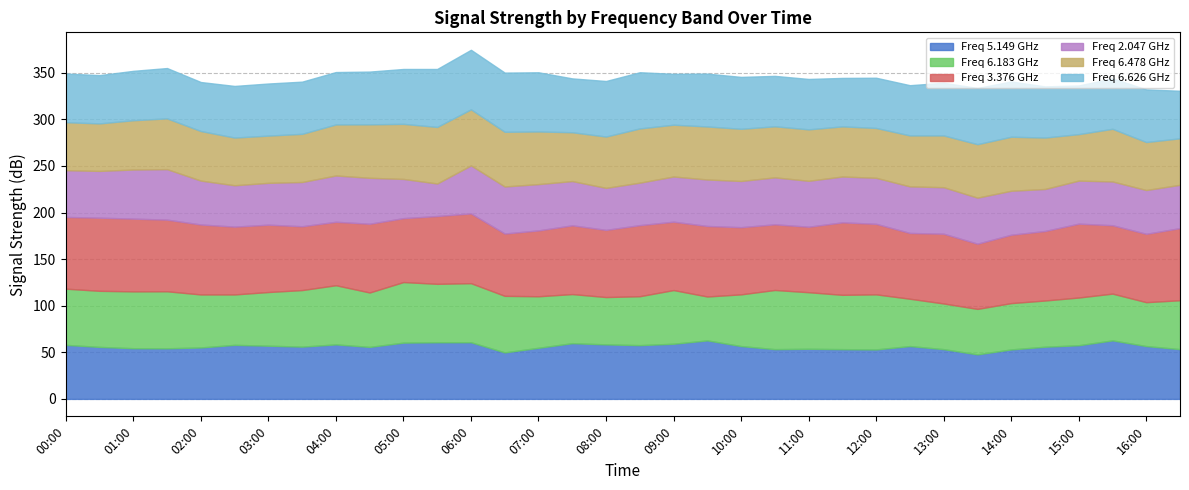

True or false: 2.047 has a value of 26.7 at 03:00.

False